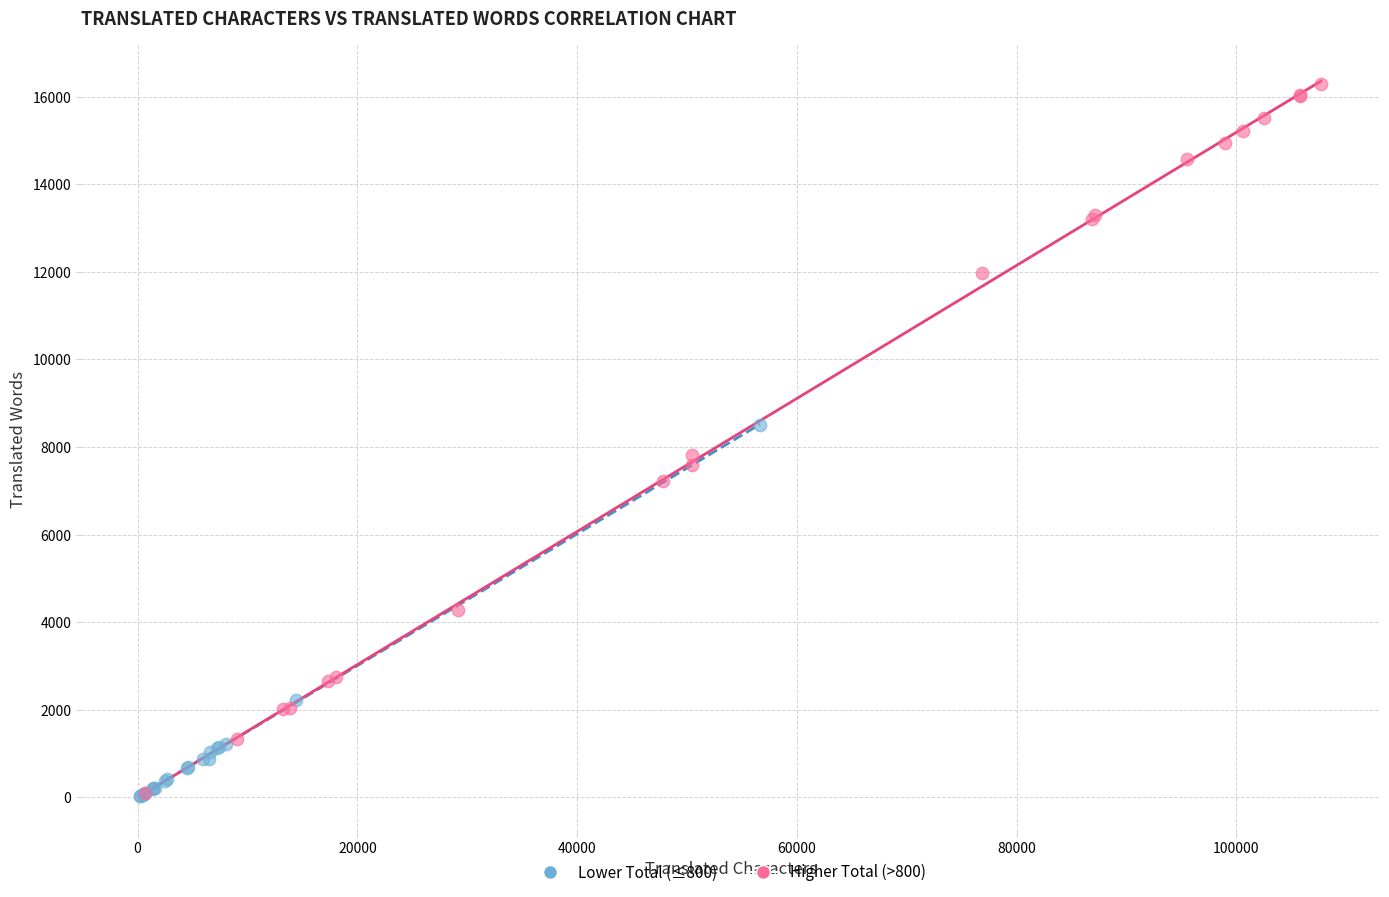

Which series contains the highest Y value?

Higher Total (>800)